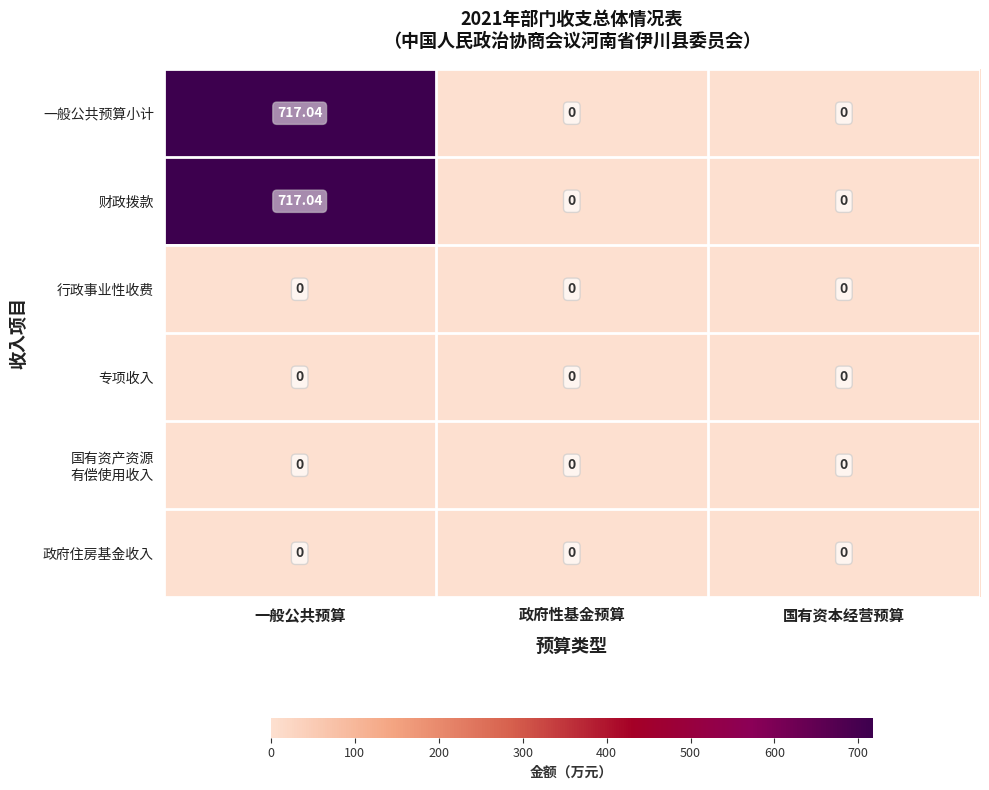

At which category is the sum across all series the highest?

一般公共预算